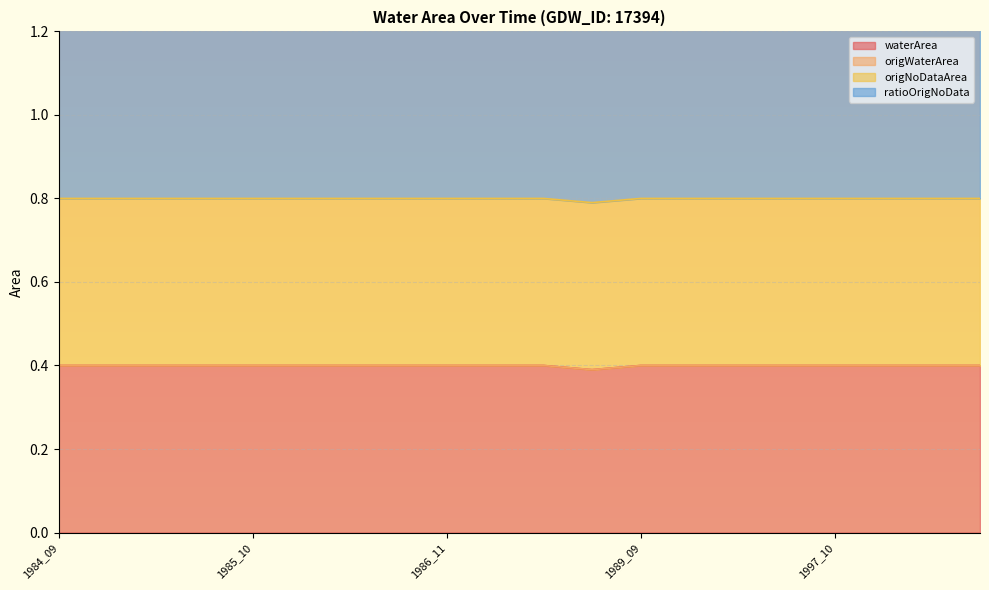

At which category does the chart reach its minimum across all series?

1984_09